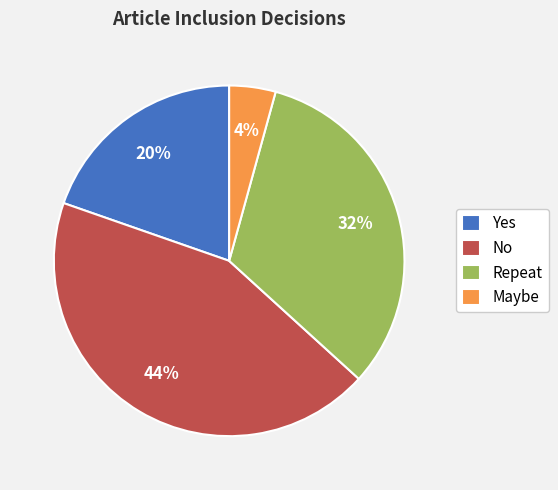

To the nearest percent, what is the combined percentage of Repeat and No?

76%